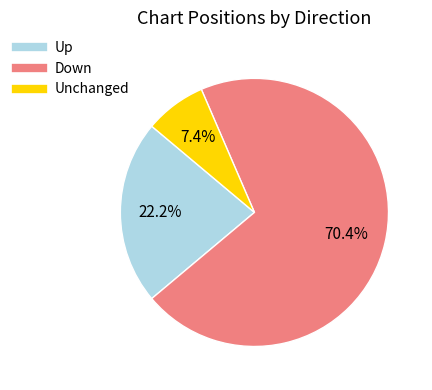

Is there any slice that represents more than half of the pie?

Yes